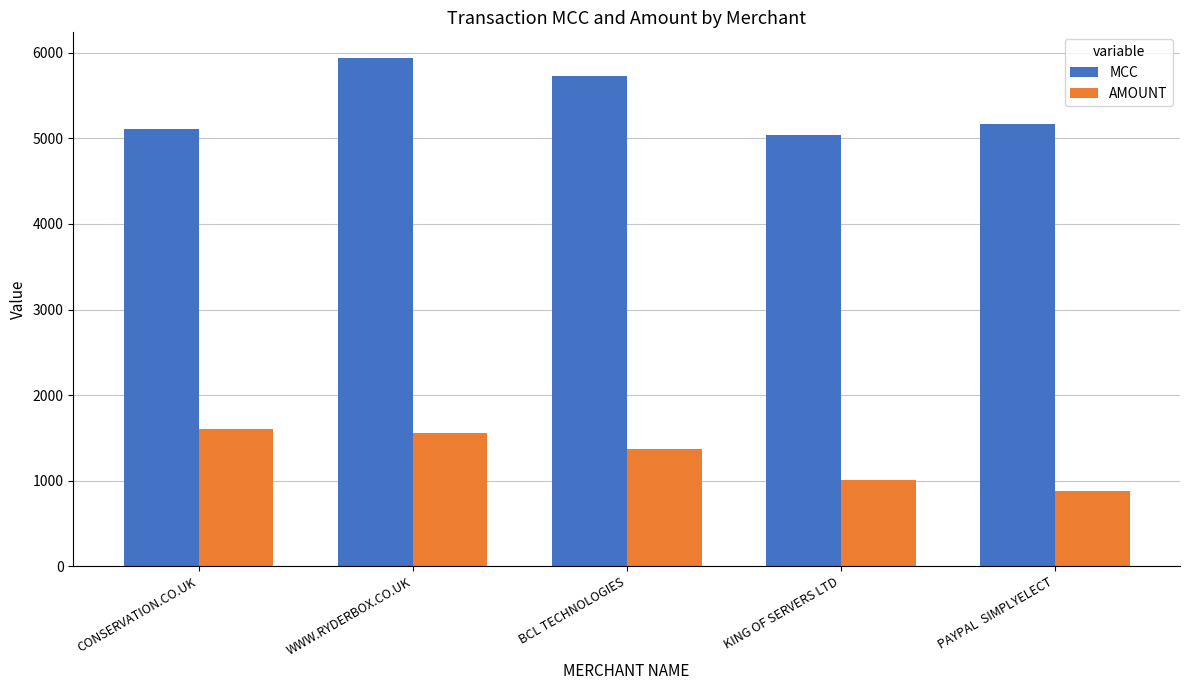

What position from the right is CONSERVATION.CO.UK?

5